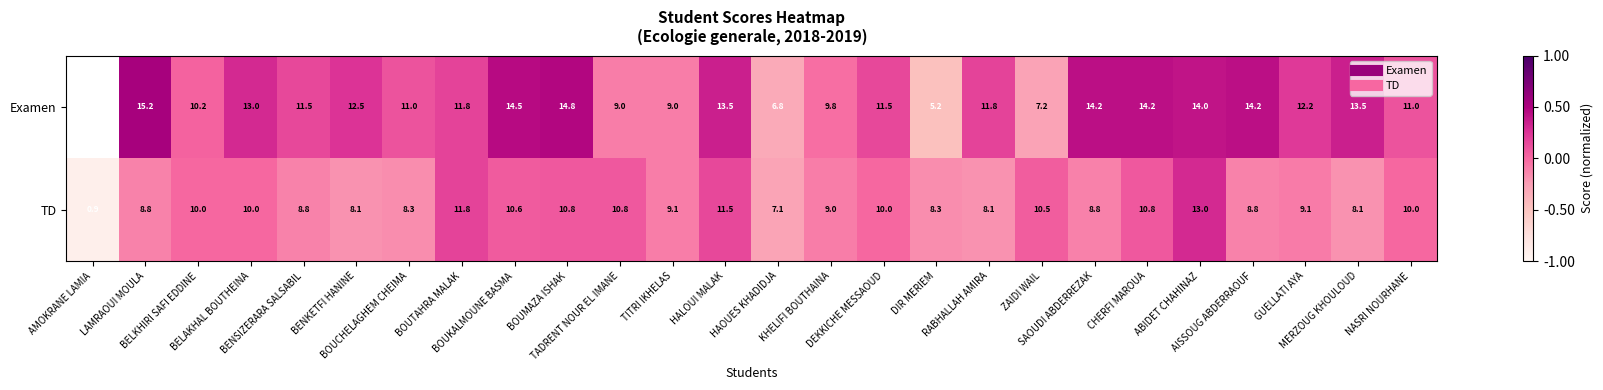

Is the value of TD at HALOUI MALAK greater than the value of Examen at HAOUES KHADIDJA?

Yes